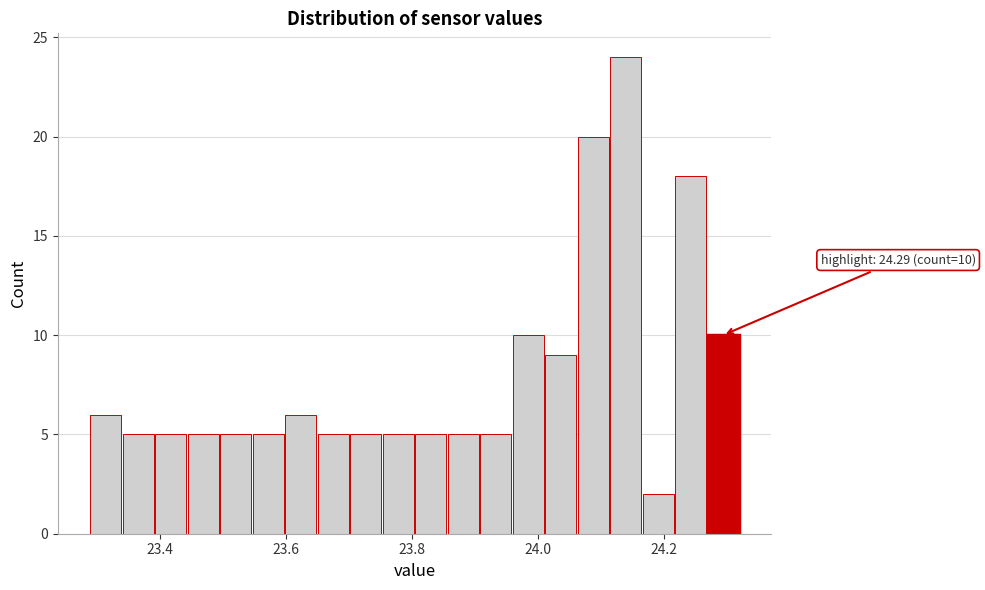

Around what value on the x-axis is the tallest bar? Give the approximate position of its centre, as read against the axis.

24.14